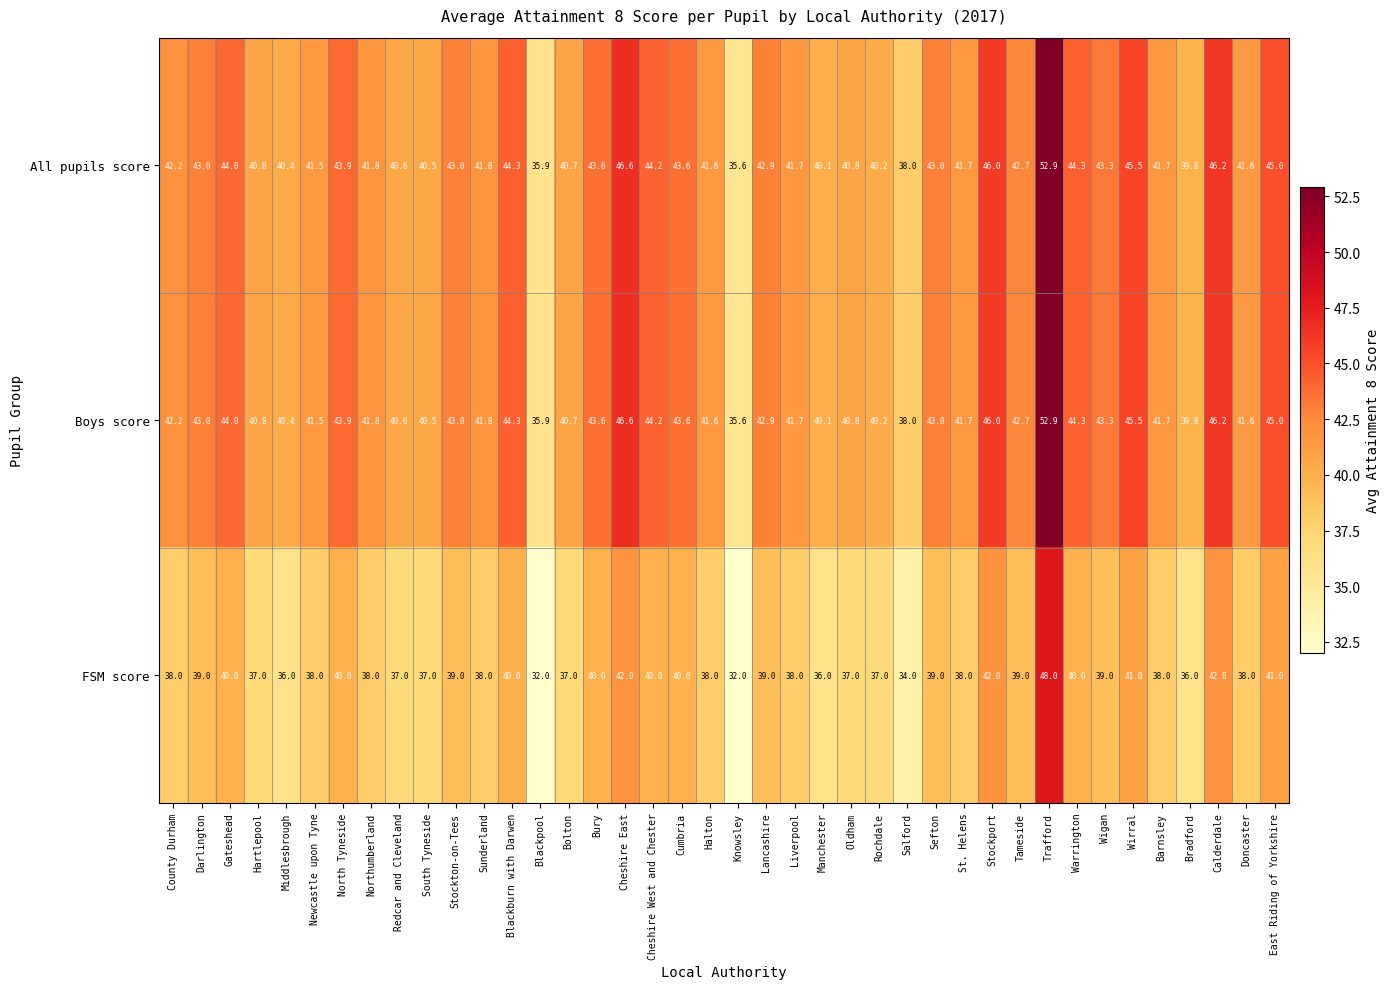

The value of FSM score at Rochdale is 37.0. True or false?

True